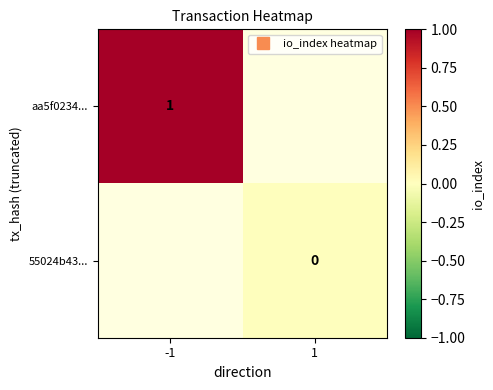

How many distinct data groups are displayed?

2